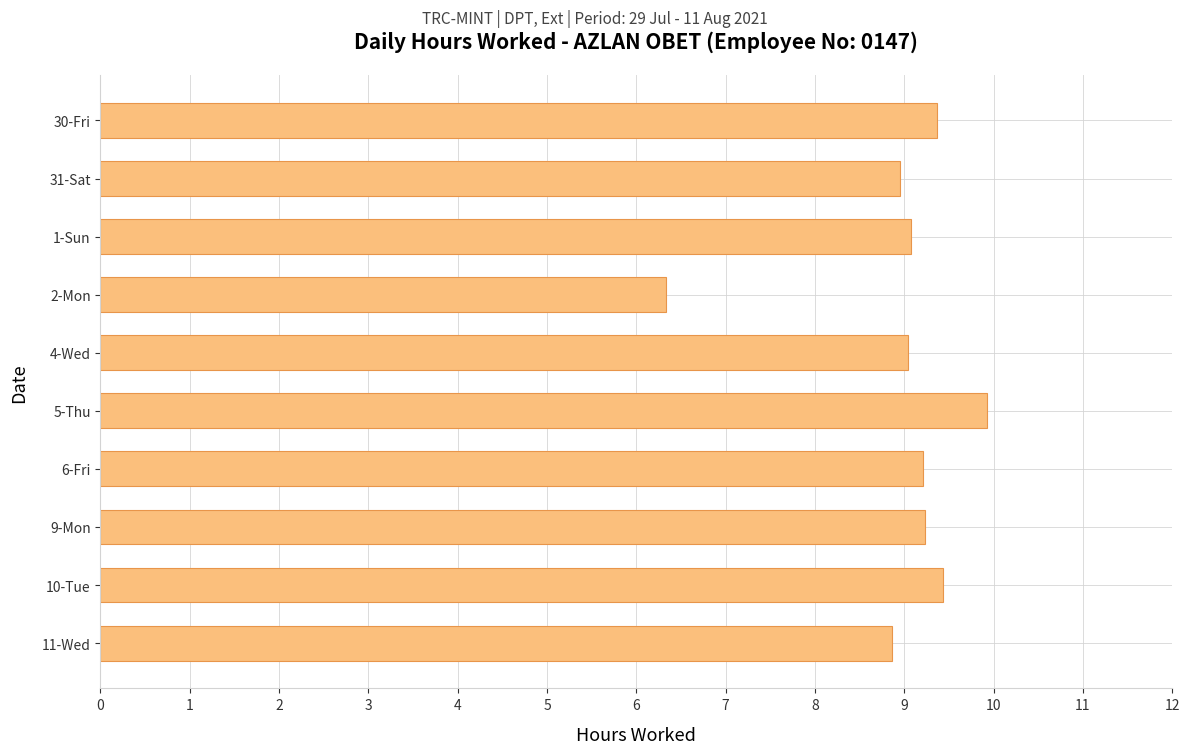

What is the change in value from 30-Fri to 11-Wed?

-0.5